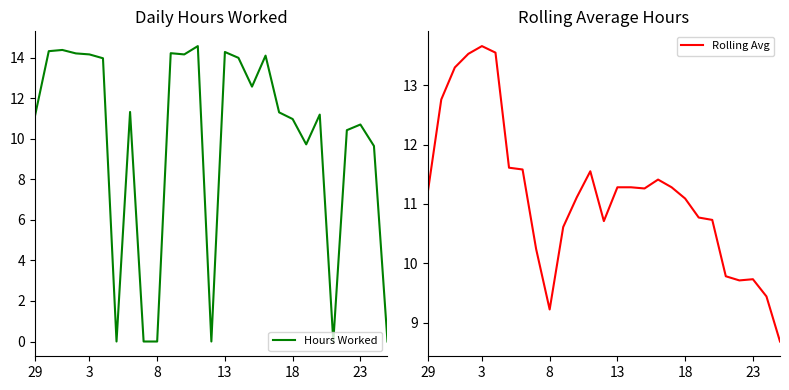

How many intersections are there between Rolling Avg and Hours Worked?

9